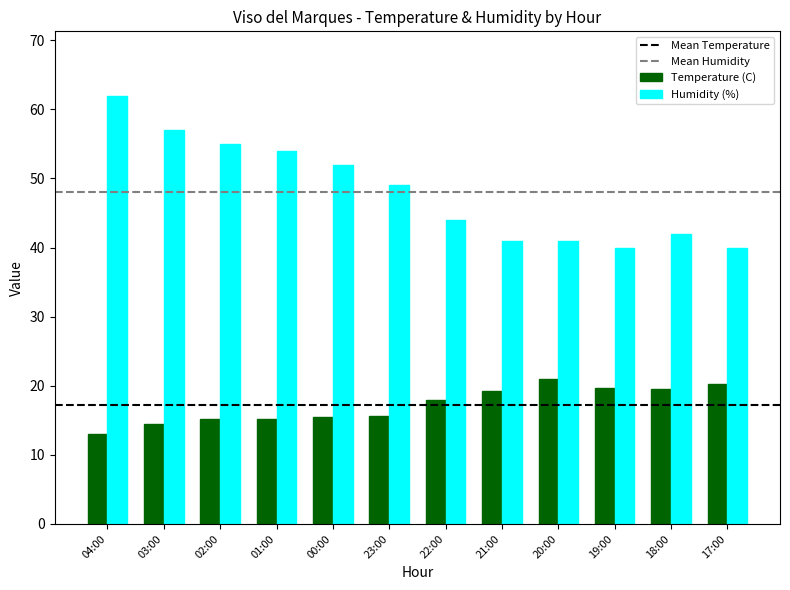

What is the difference between the maximum and second lowest values in the Temperature (C) series?

6.6